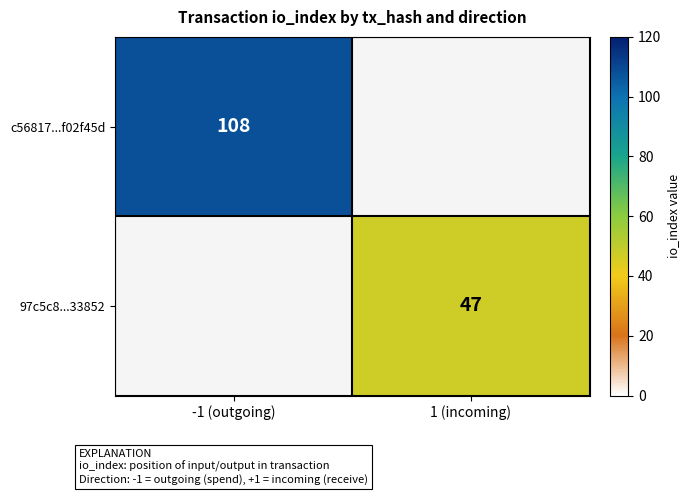

Is it true that c56817...f02f45d equals 75 at -1 (outgoing)?

False